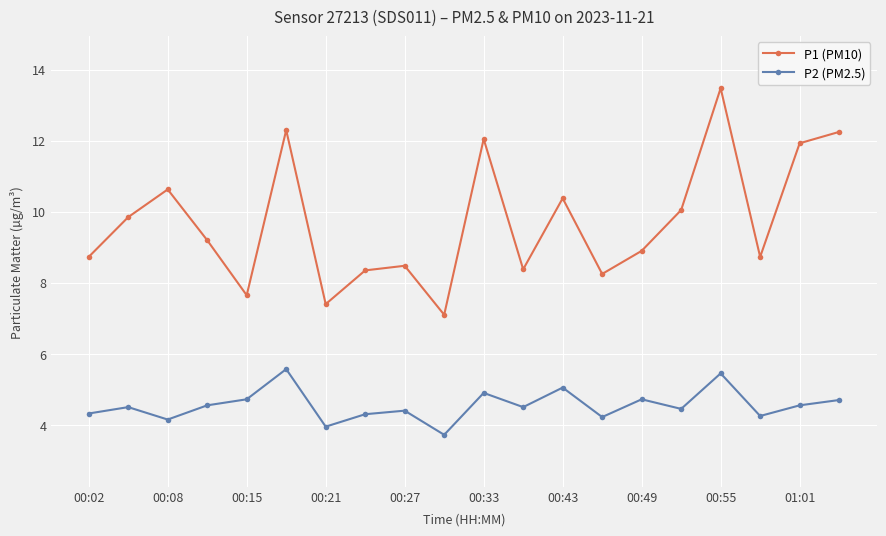

In P2 (PM2.5), how many points are higher than both neighbors (excluding endpoints)?

7